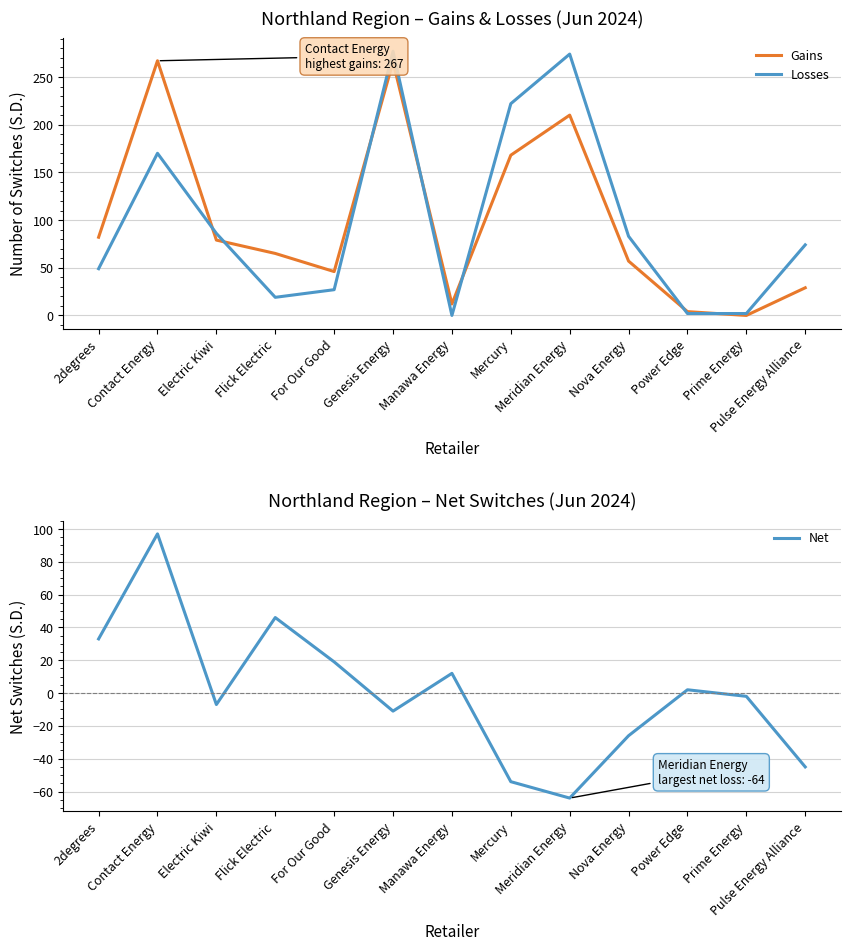

What are all the series names shown in the legend?

Gains, Losses, Net